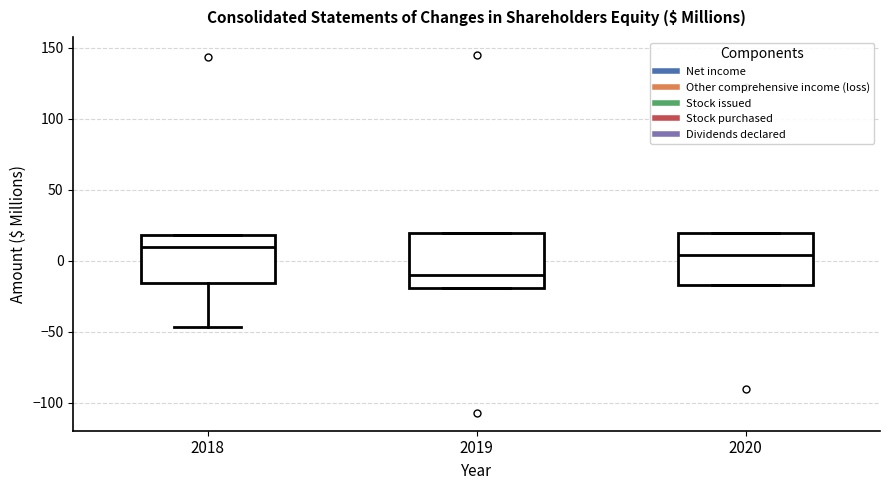

Which box has the highest median line?

2018